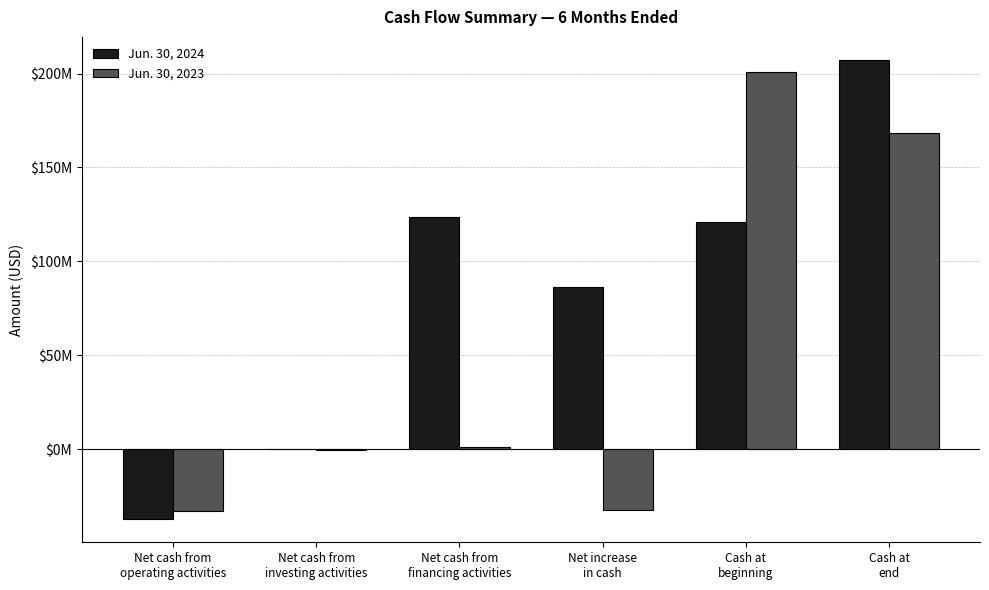

What are all the series names shown in the legend?

Jun. 30, 2024, Jun. 30, 2023